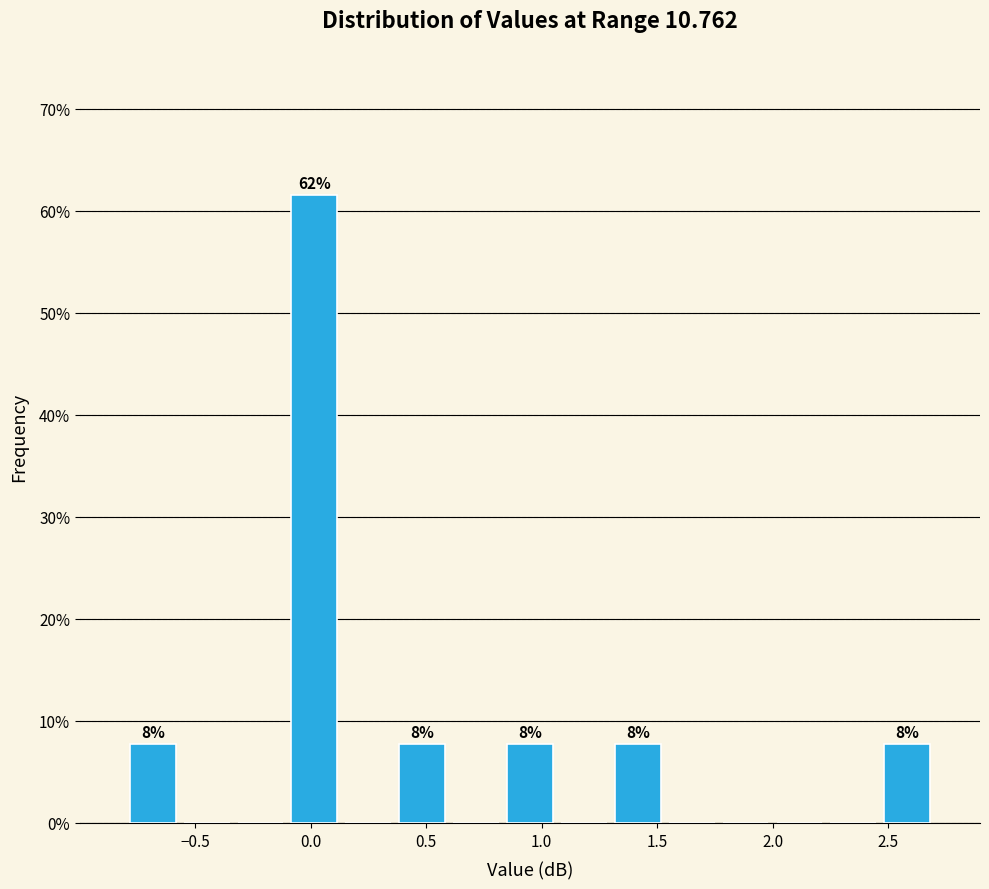

Over which range of the x-axis is the bar tallest?

-0.10 to 0.15